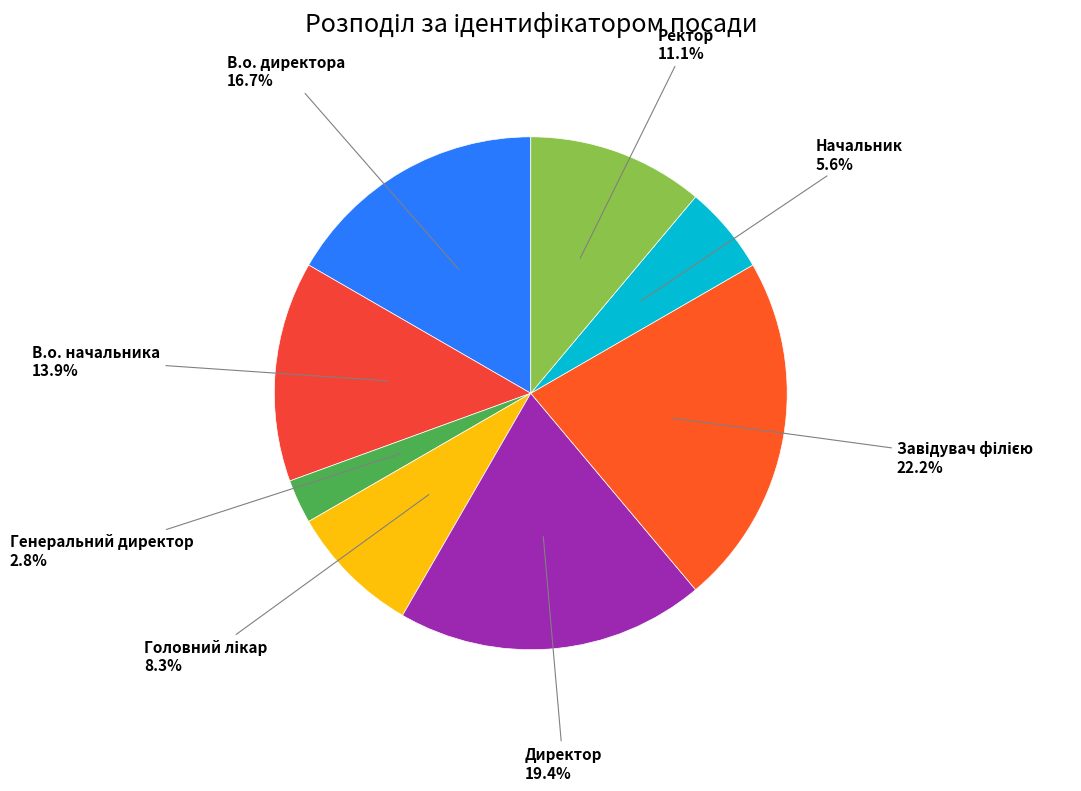

Which slice is the smallest?

Генеральний директор